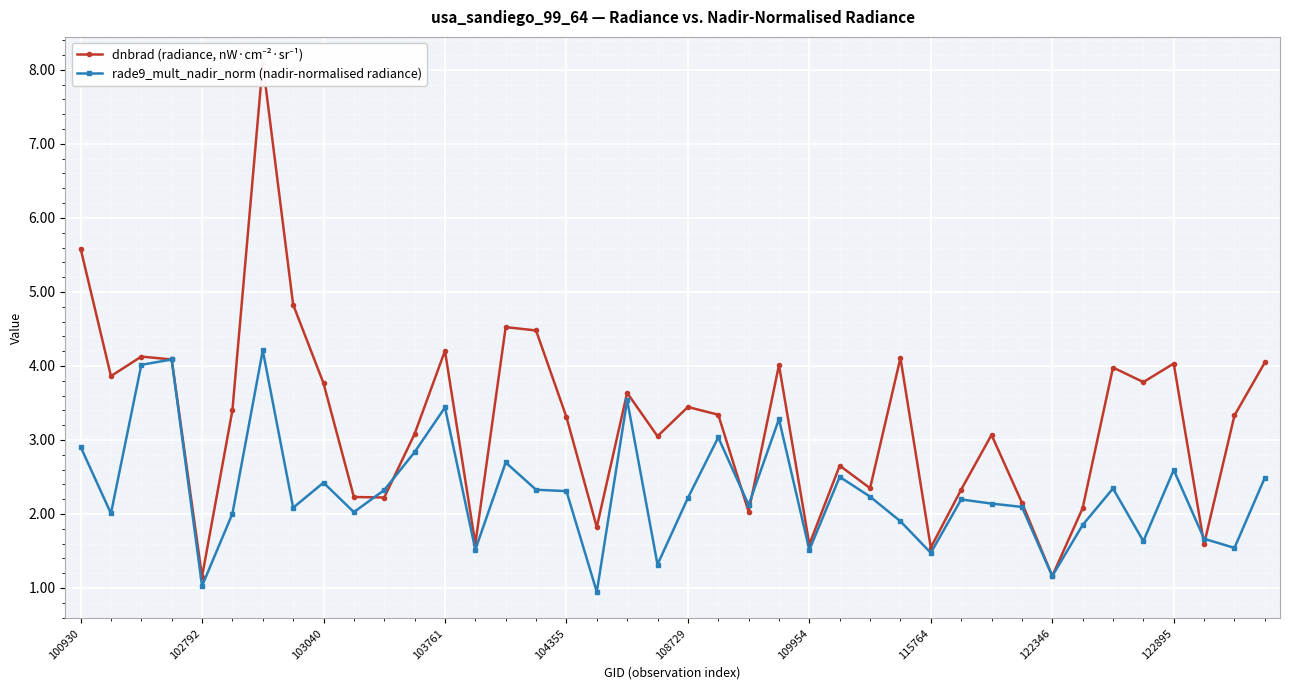

List the series in order of their overall mean, lowest first.

rade9_mult_nadir_norm (nadir-normalised radiance), dnbrad (radiance, nW·cm⁻²·sr⁻¹)